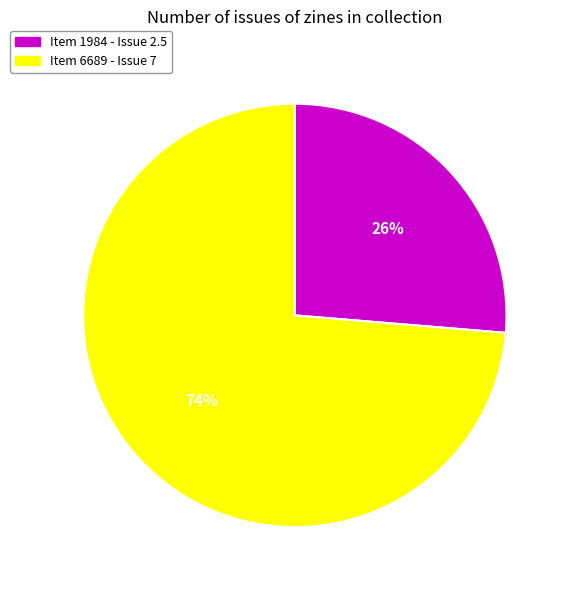

To the nearest percent, what is the average slice percentage?

50%